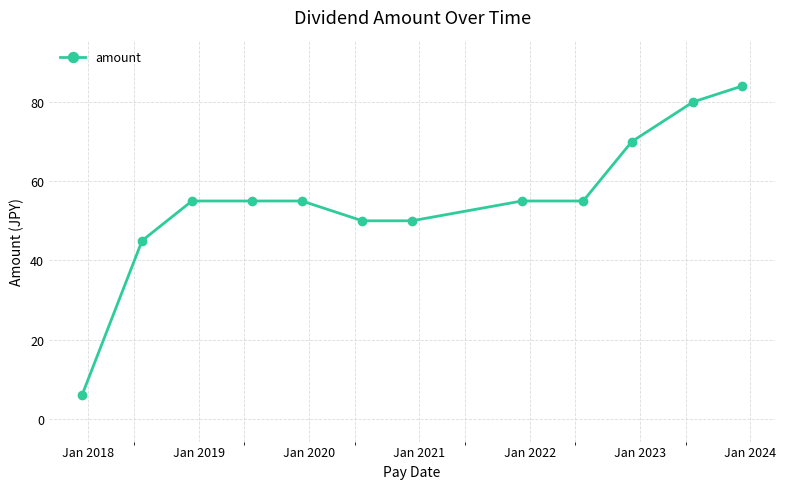

What is the smallest value displayed?

6